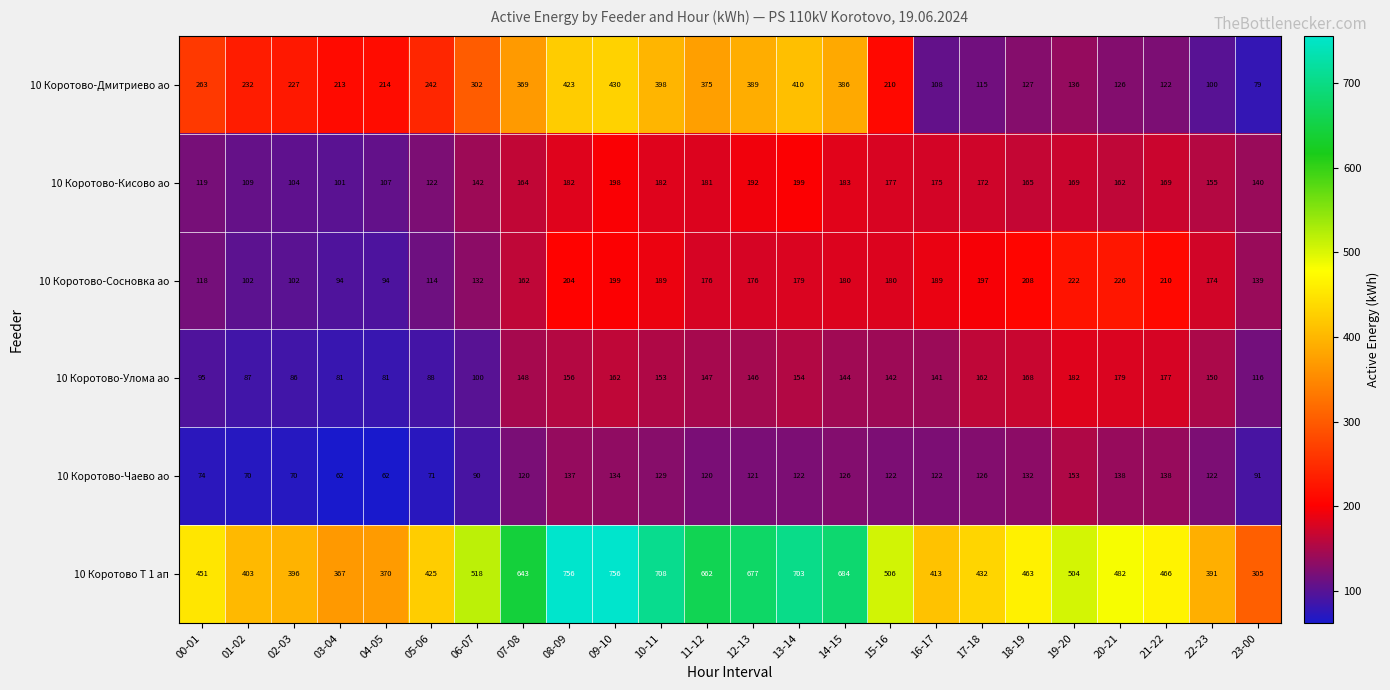

What is the difference between the highest and lowest values at 13-14?

581